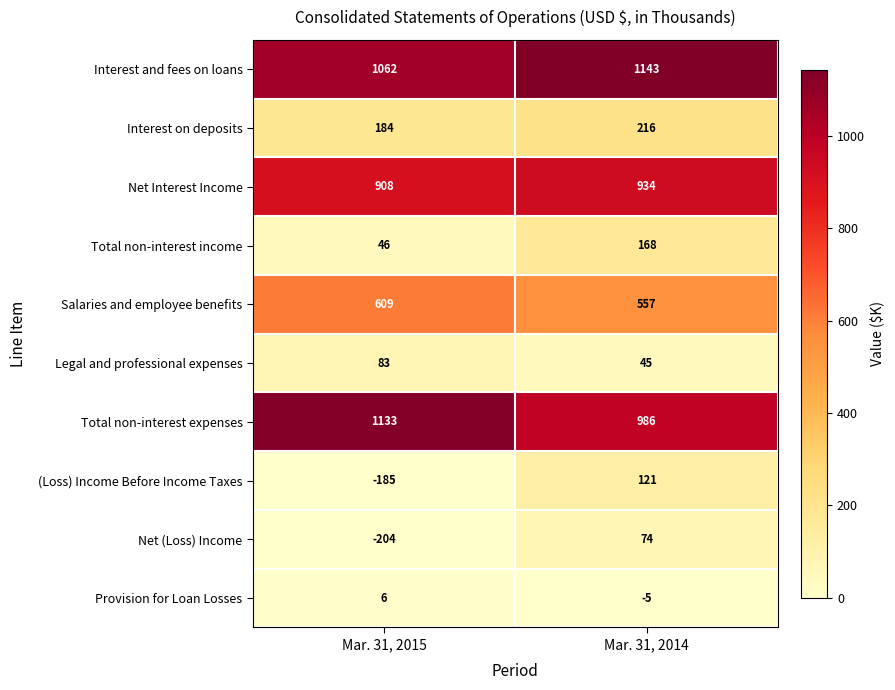

What is the total value across all series at Mar. 31, 2014?

4239